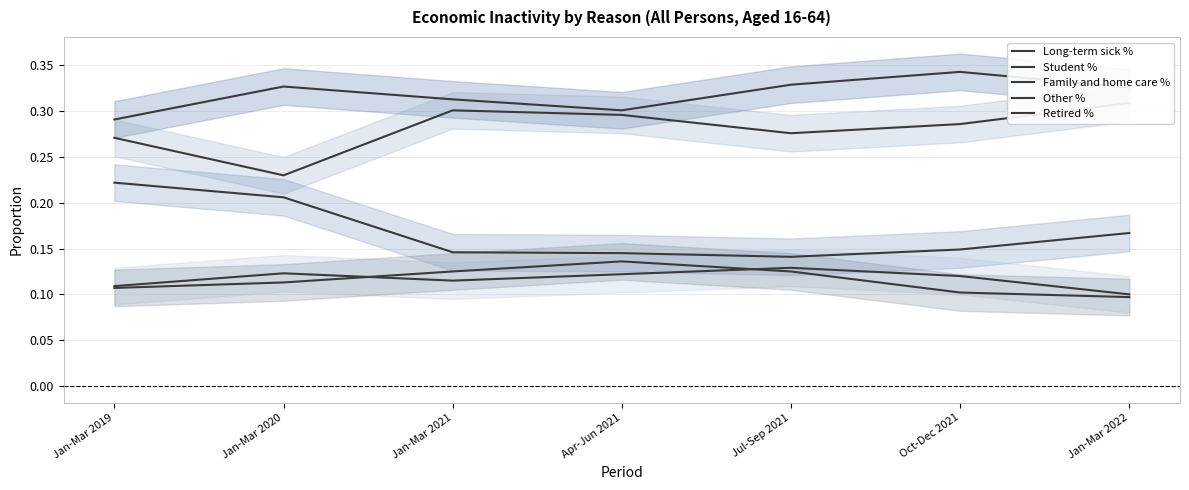

Which series has the largest total across all categories?

Long-term sick %